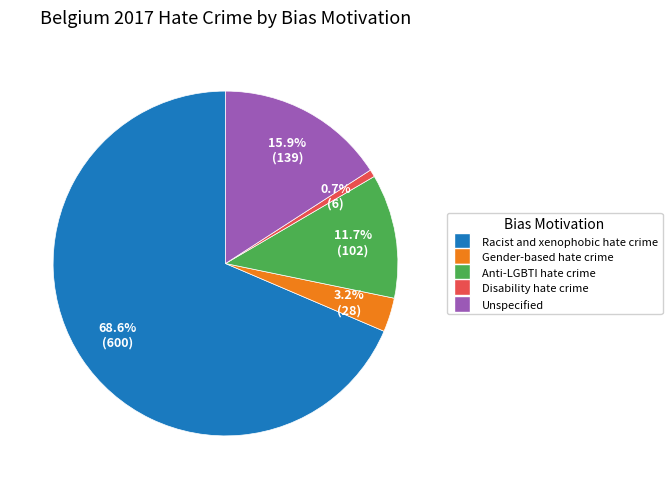

What is the ratio of the value at Gender-based hate crime to the value at Unspecified?

0.2